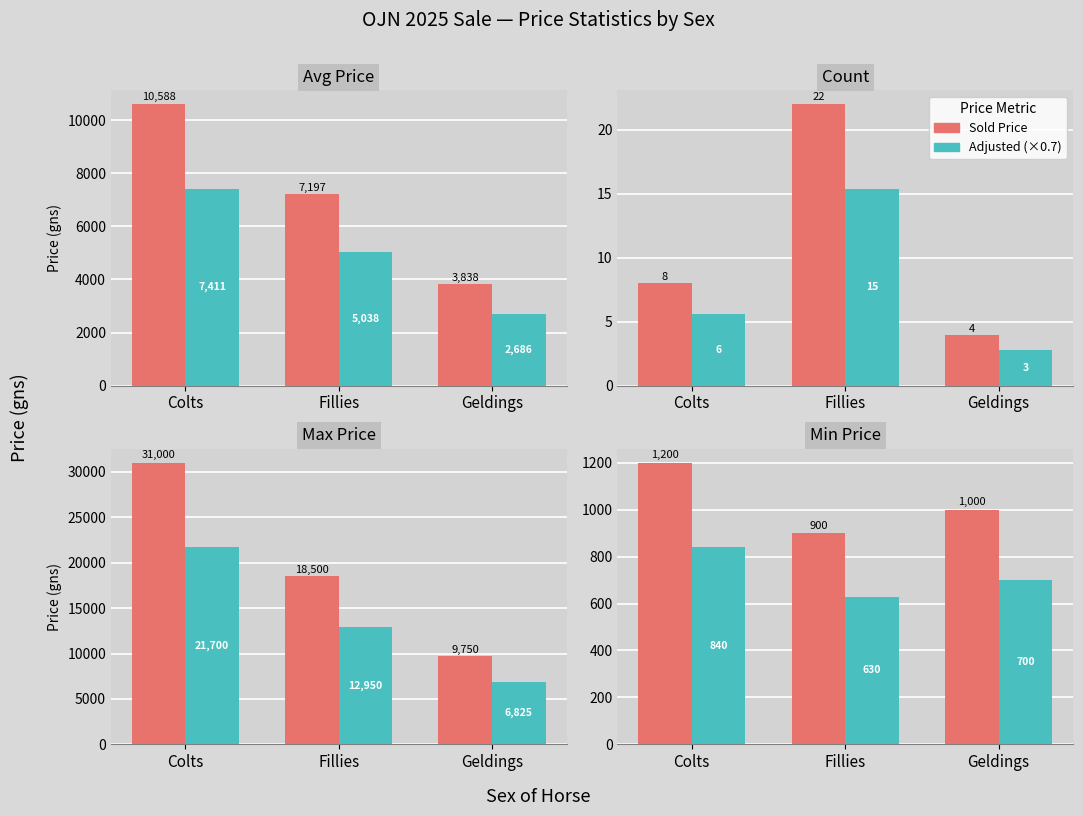

At which category is the sum across all series the highest?

Colts